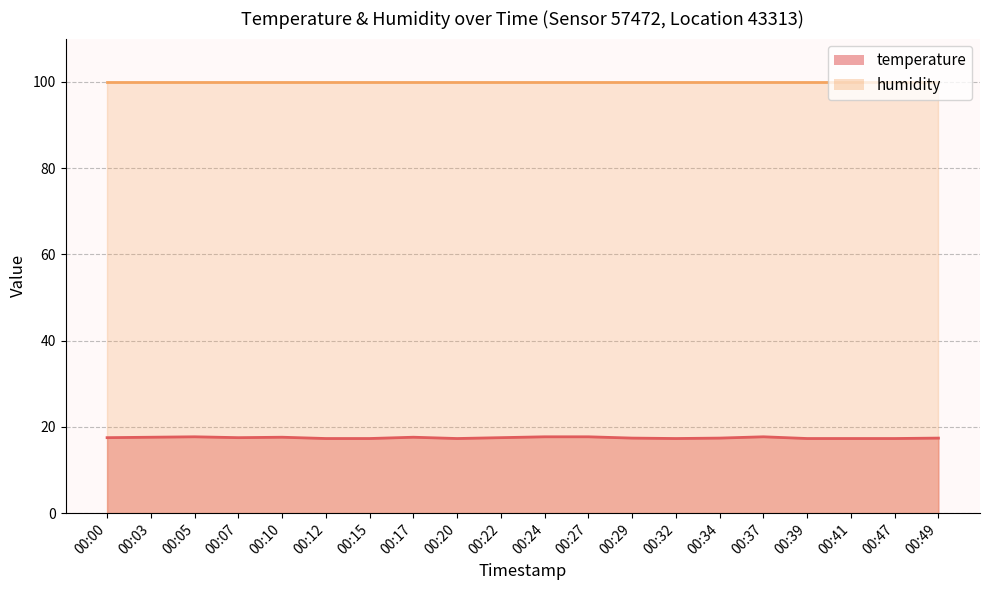

At which category does the chart reach its minimum across all series?

00:12